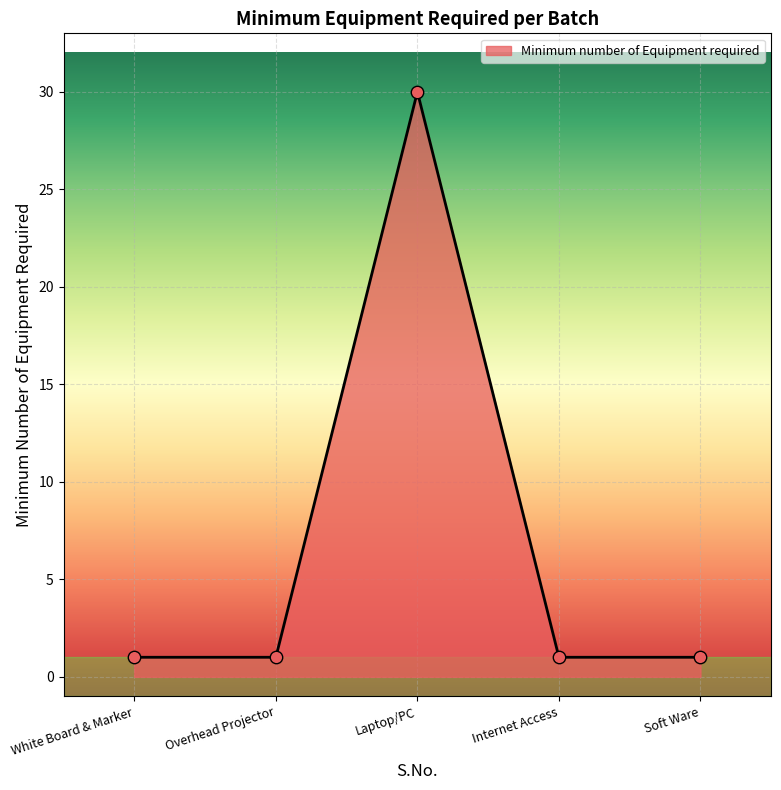

What is the change in value from Overhead Projector to Laptop/PC?

+29